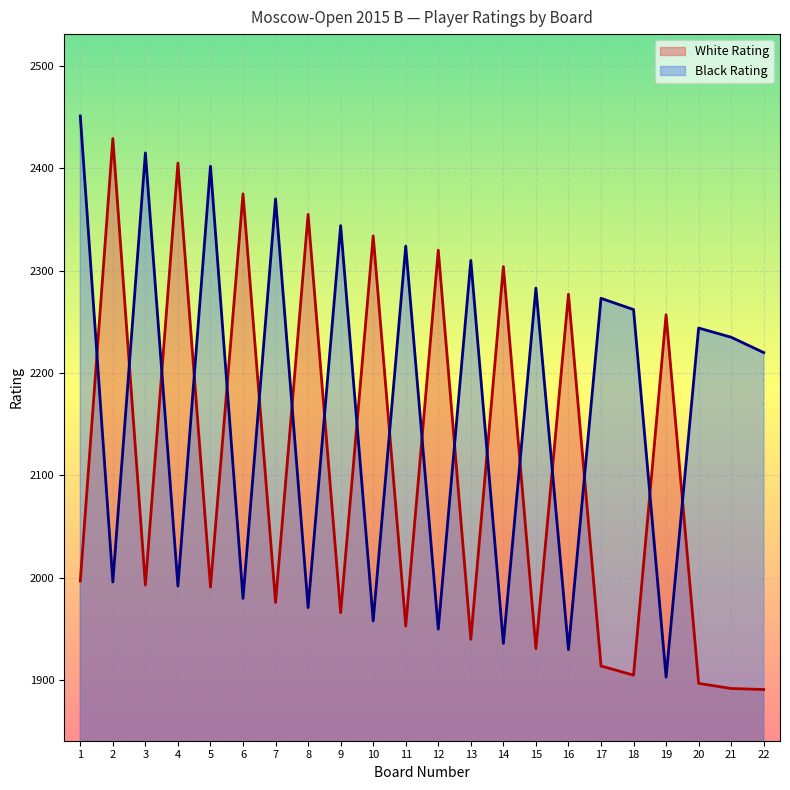

Is the value of White Rating at 3 greater than the value of Black Rating at 13?

No